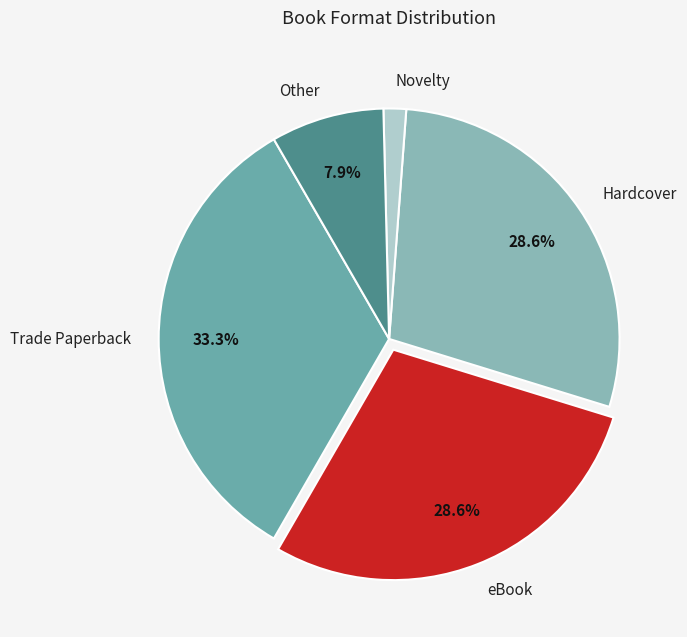

To the nearest percent, what portion does Hardcover represent?

29%